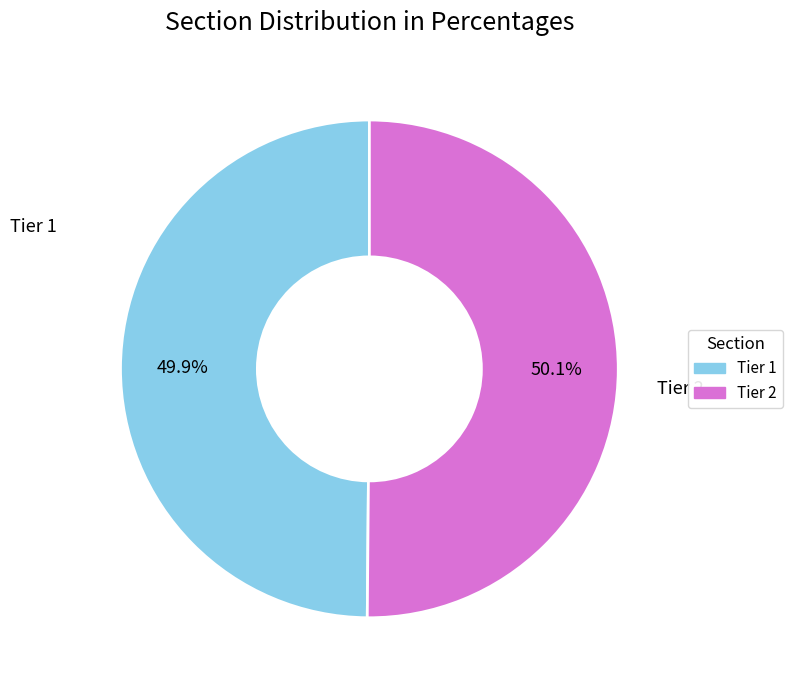

True or false: Tier 1 accounts for 44% of the total.

False